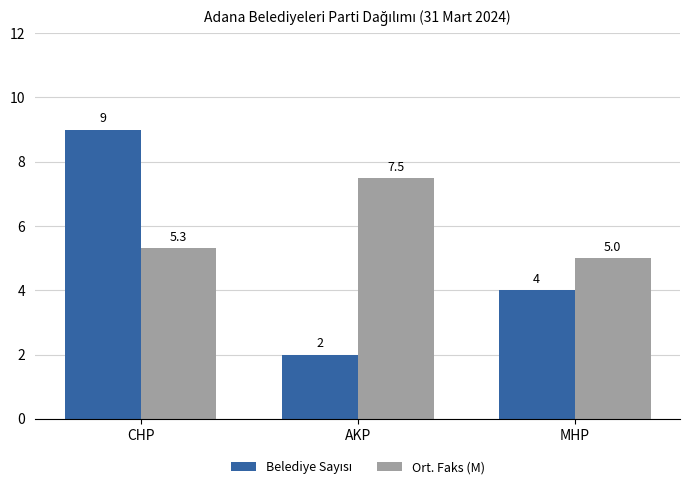

The Ort. Faks (M) series shows 3.9 at AKP. True or false?

False